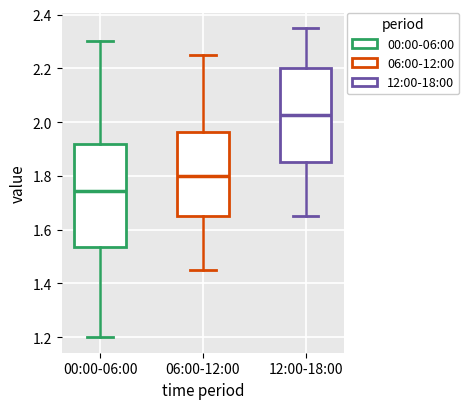

Which box has the highest median line?

12:00-18:00